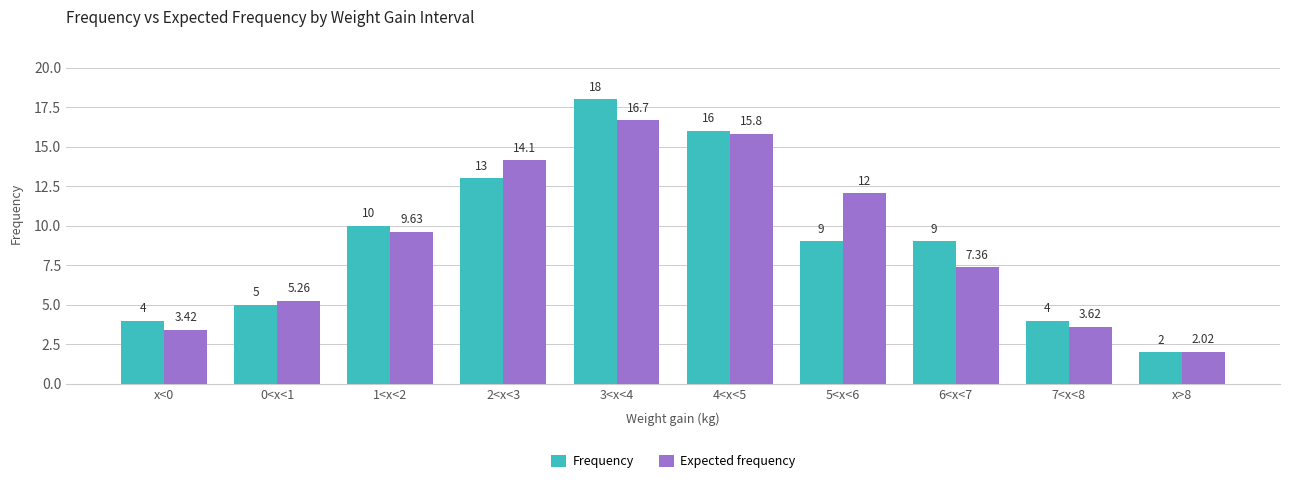

List the series in order of their peak value, highest first.

Frequency, Expected frequency